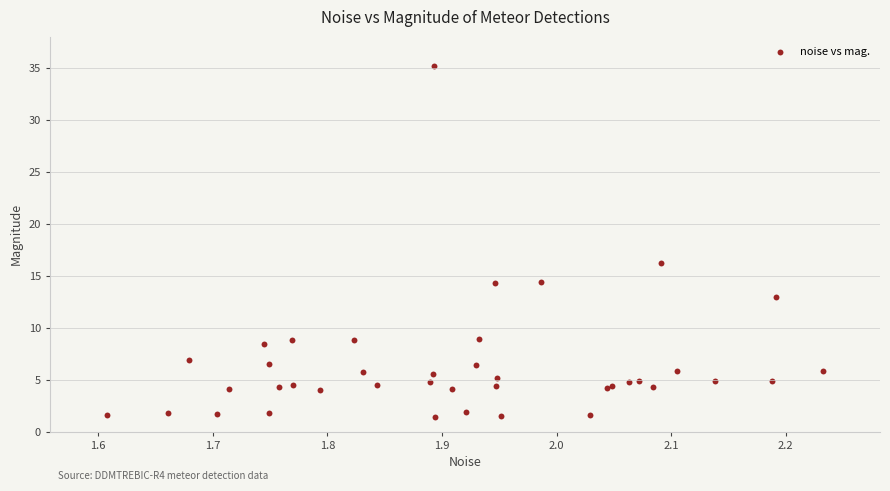

What Y value in the scatter plot is closest to 18?

16.2